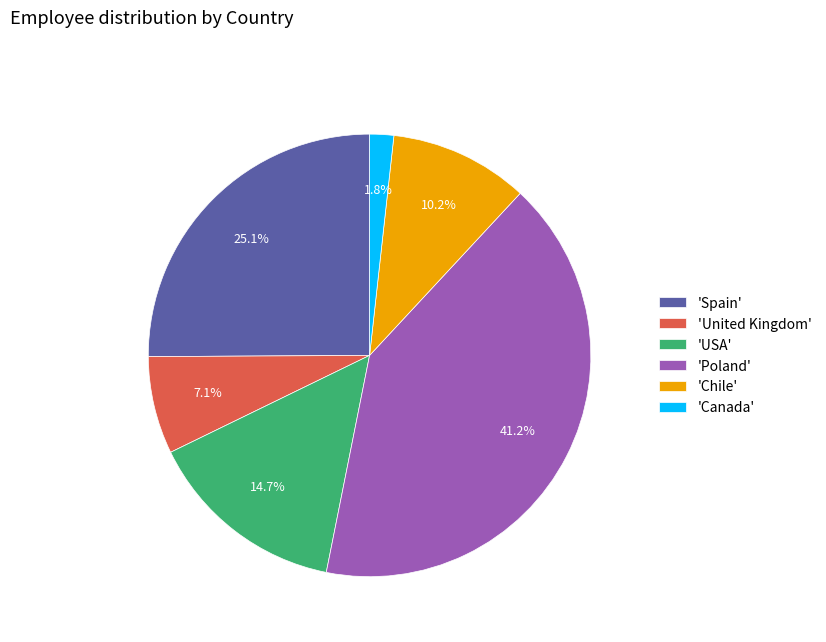

Which slice is the largest?

'Poland'